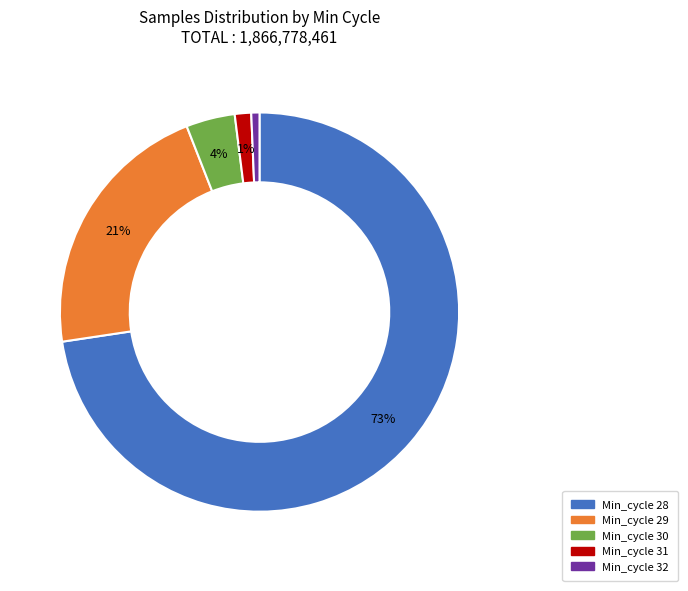

Is there a majority slice in this chart?

Yes